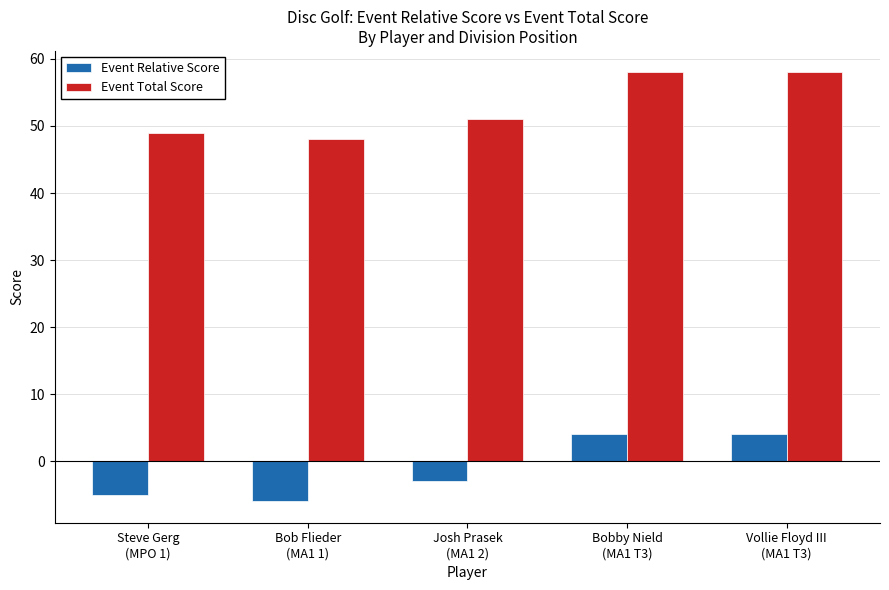

What is the total value across all series at Bob Flieder
(MA1 1)?

42